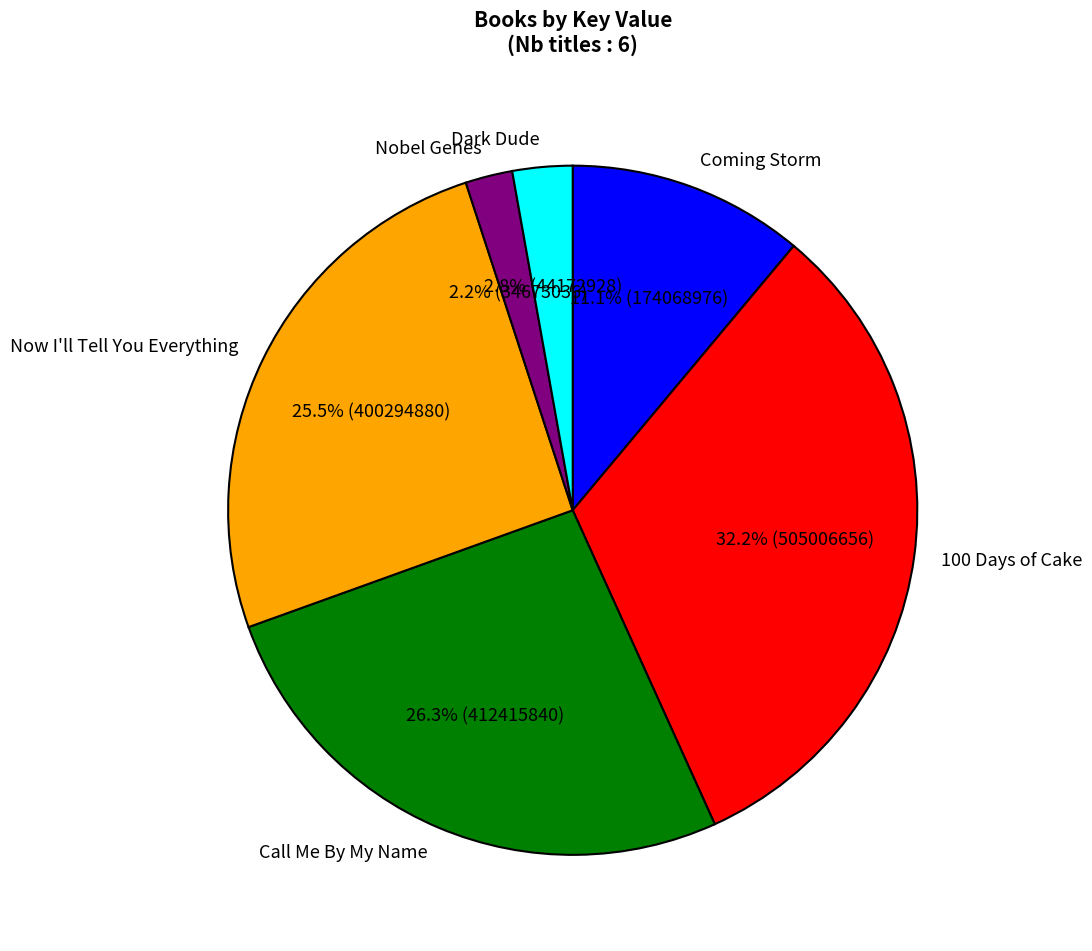

To the nearest percent, what is the difference between the Dark Dude and Coming Storm slice percentages?

8%